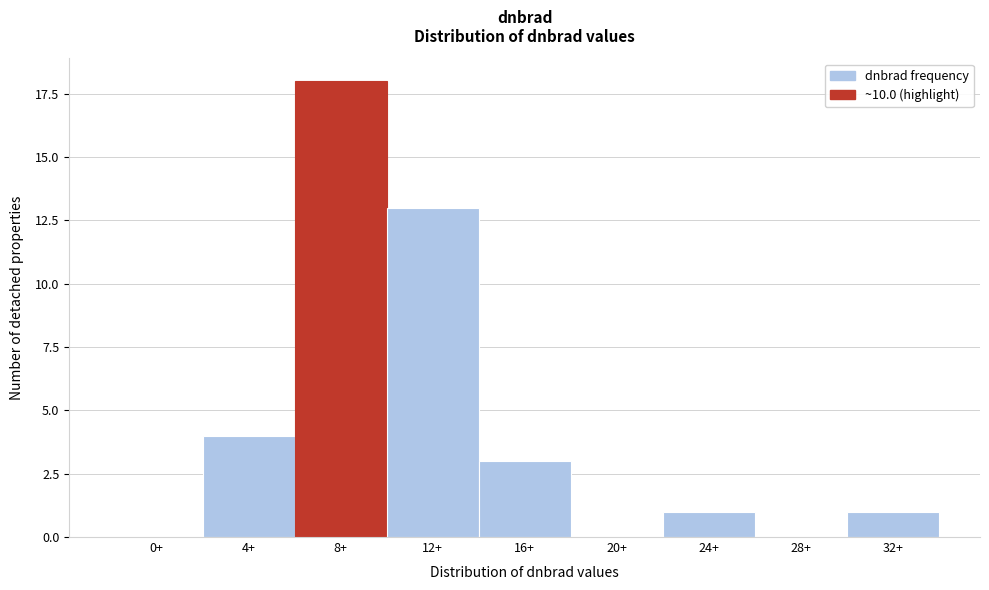

Reading left to right, extract all data points from this chart.

0+=0	4+=4	8+=18	12+=13	16+=3	20+=0	24+=1	28+=0	32+=1